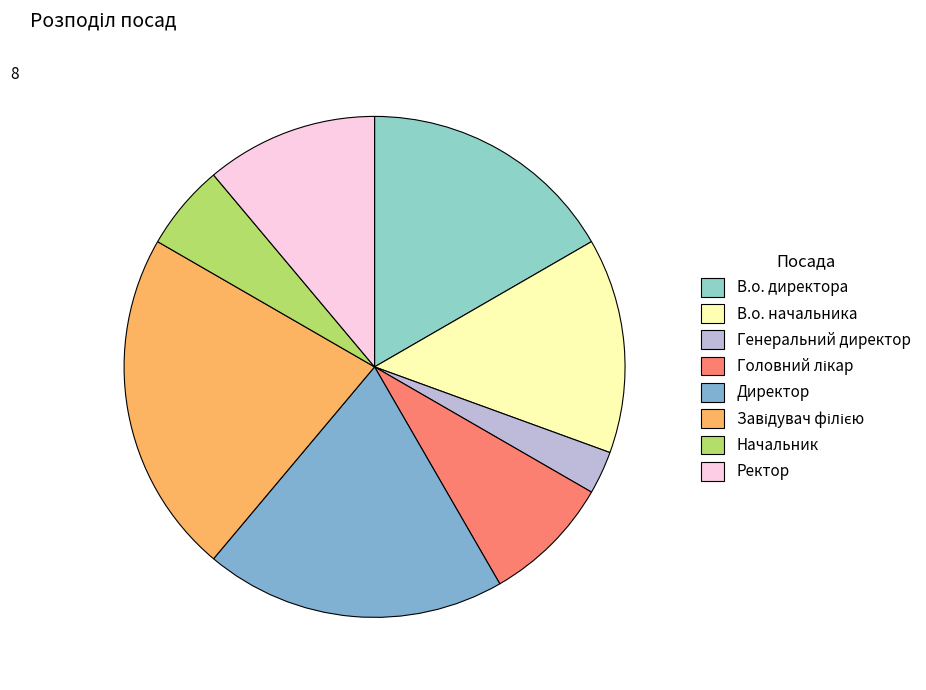

To the nearest percent, what percentage of the pie is Директор?

19%